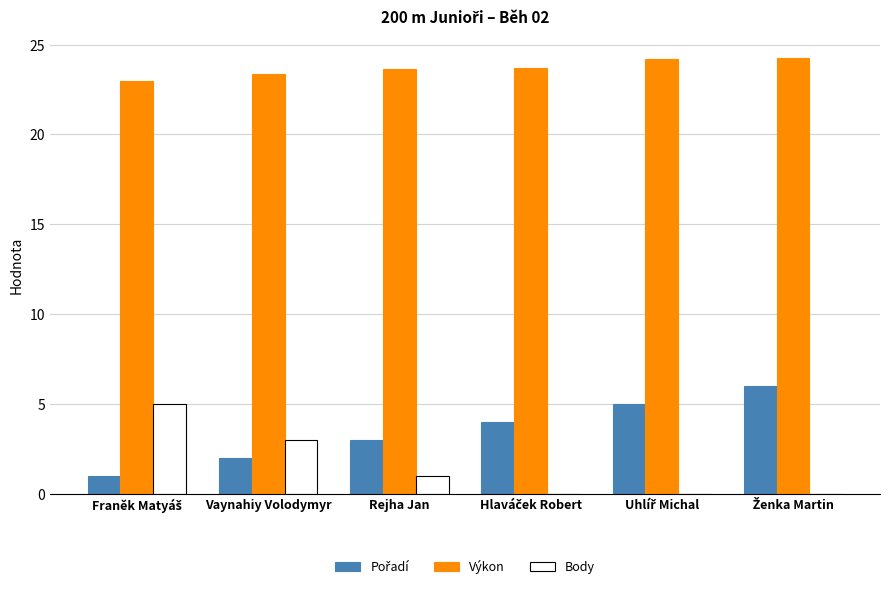

What is the maximum value for Body?

5.0